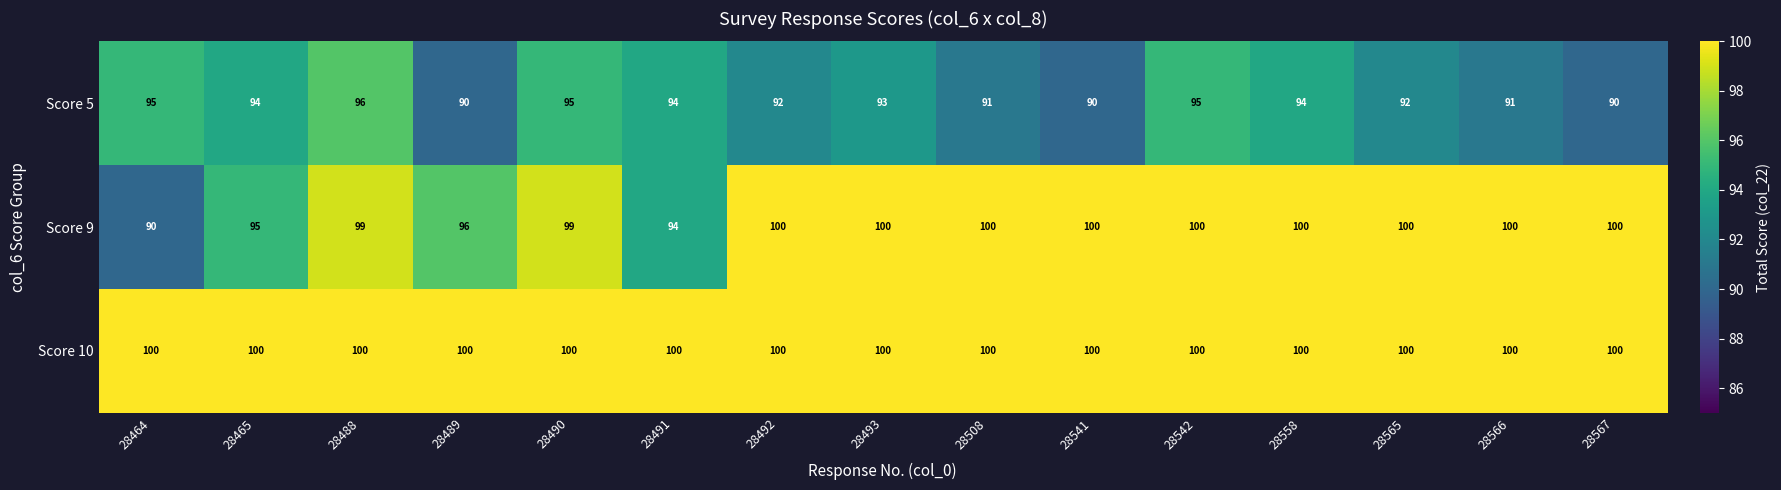

Which series has the largest total across all categories?

Score 10